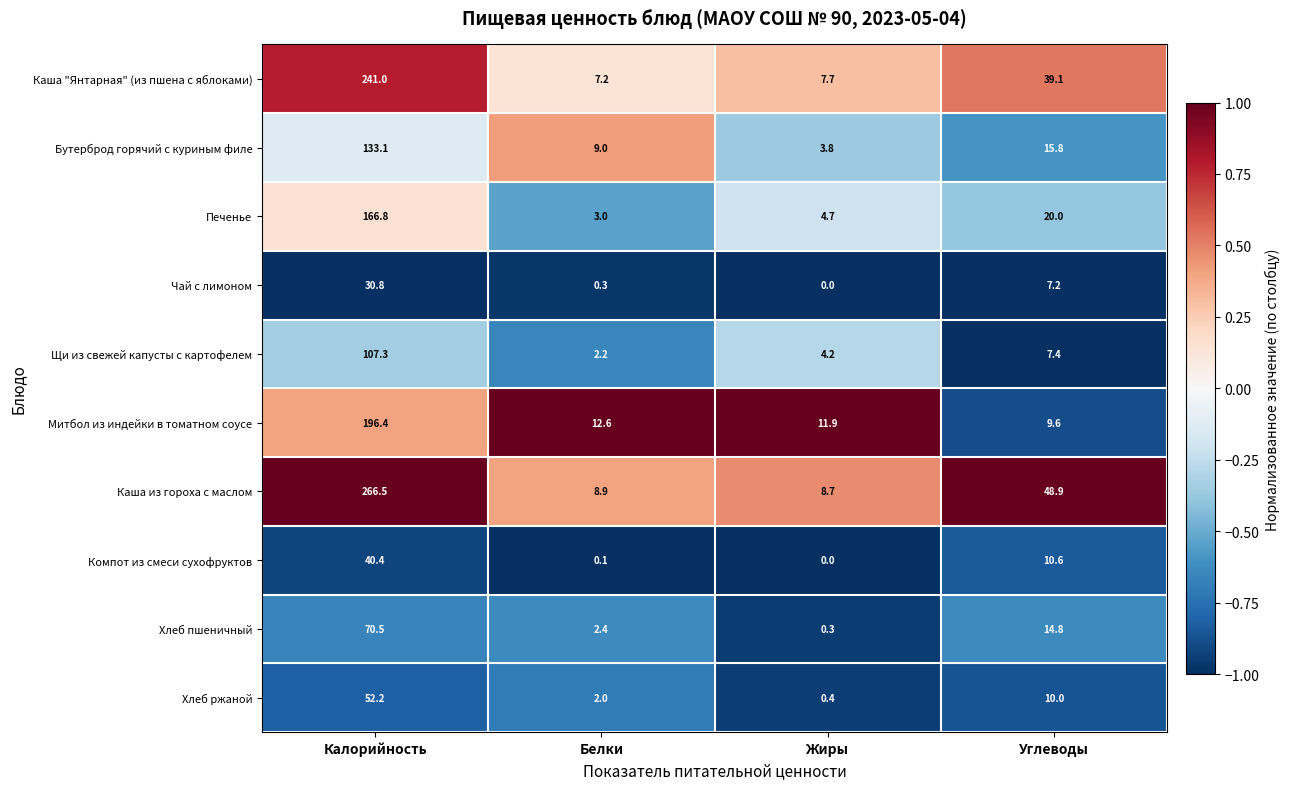

What is the difference between the Щи из свежей капусты с картофелем values at Калорийность and Углеводы?

99.9